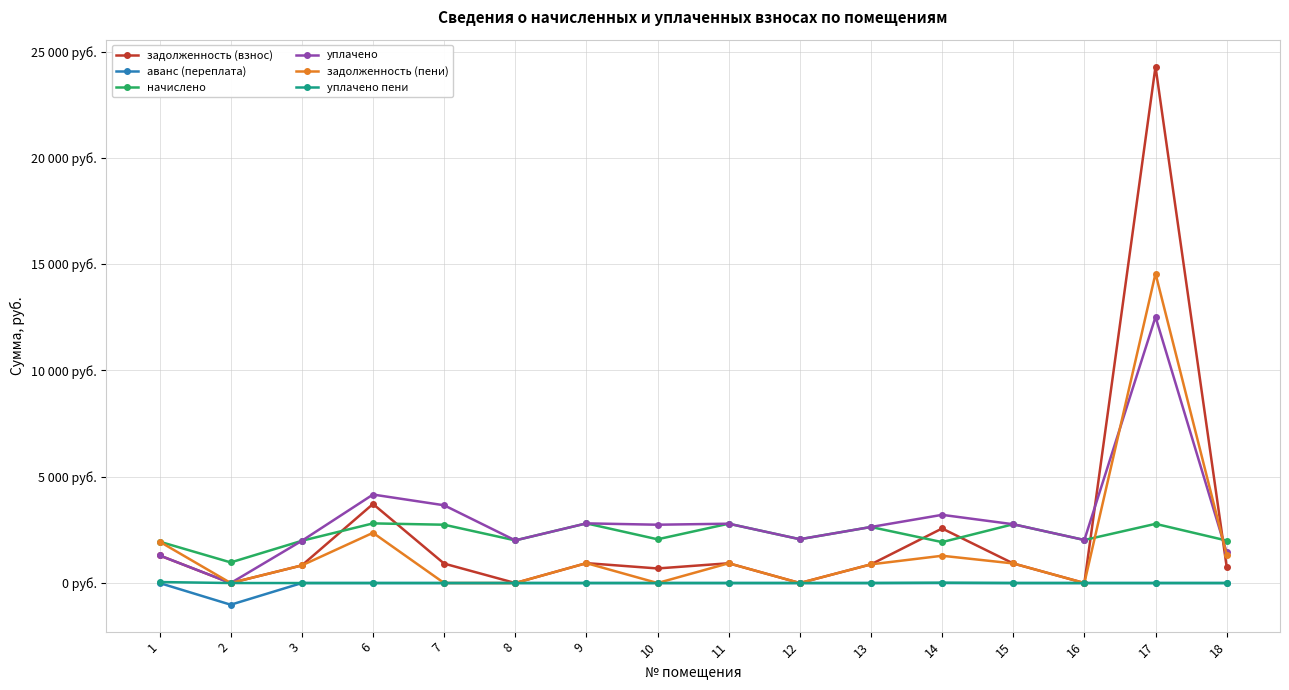

Is it true that аванс (переплата) equals 0.0 at 11?

True